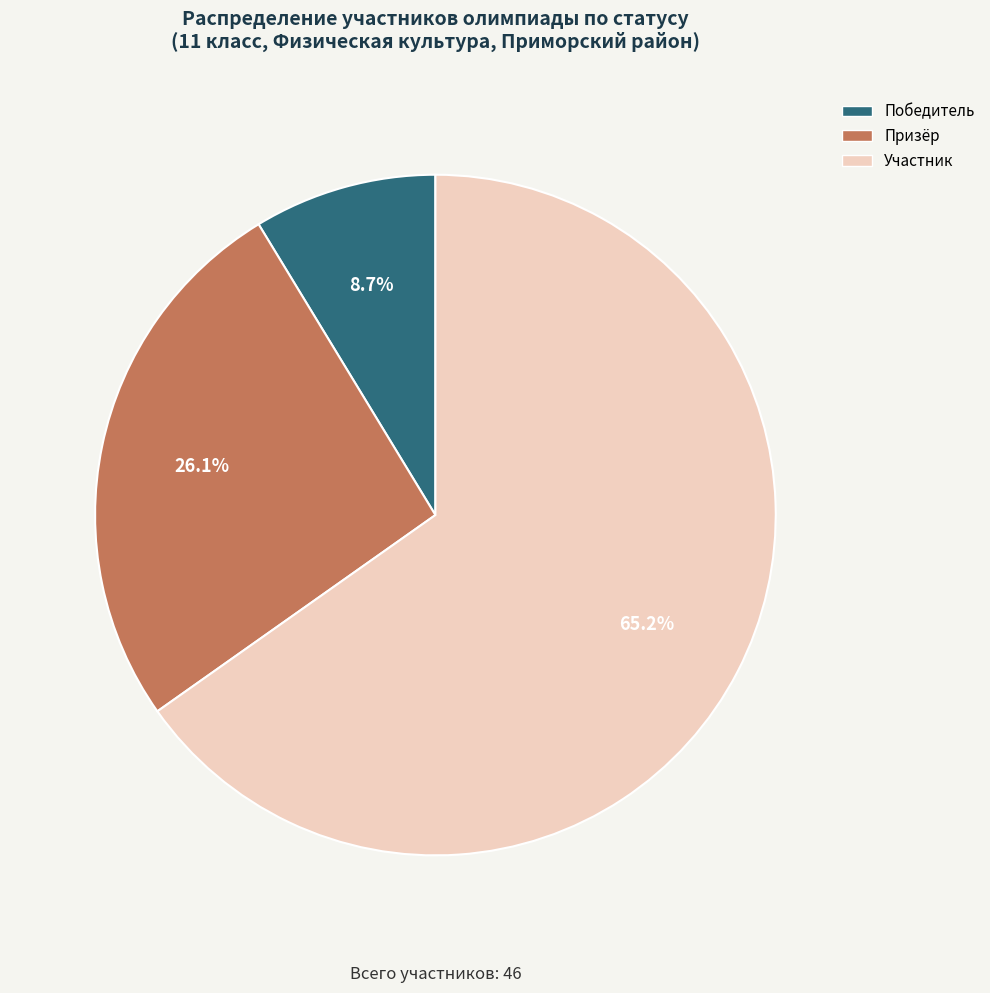

Is it true that Призёр is 26% of the pie?

True